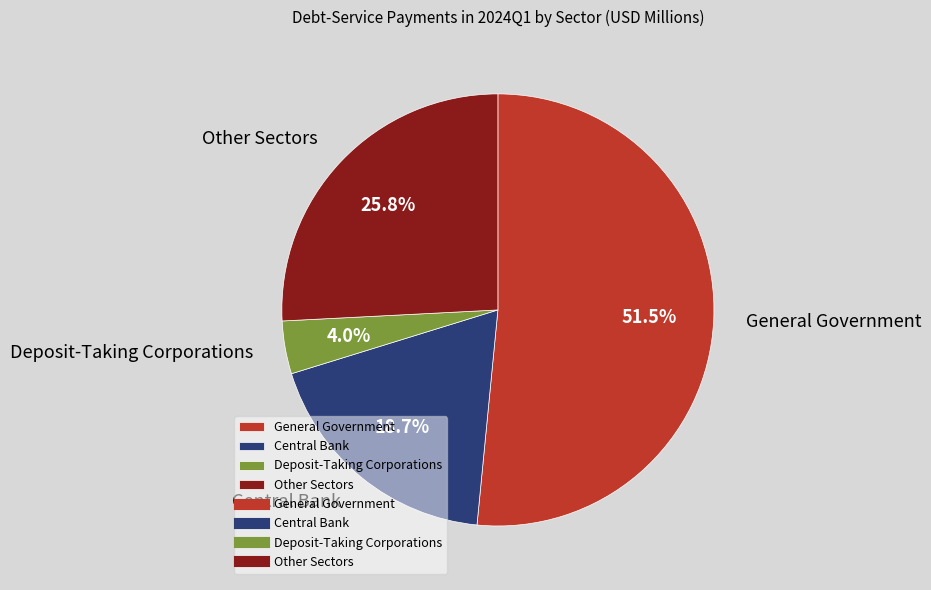

Between Deposit-Taking Corporations and Central Bank, which is larger?

Central Bank